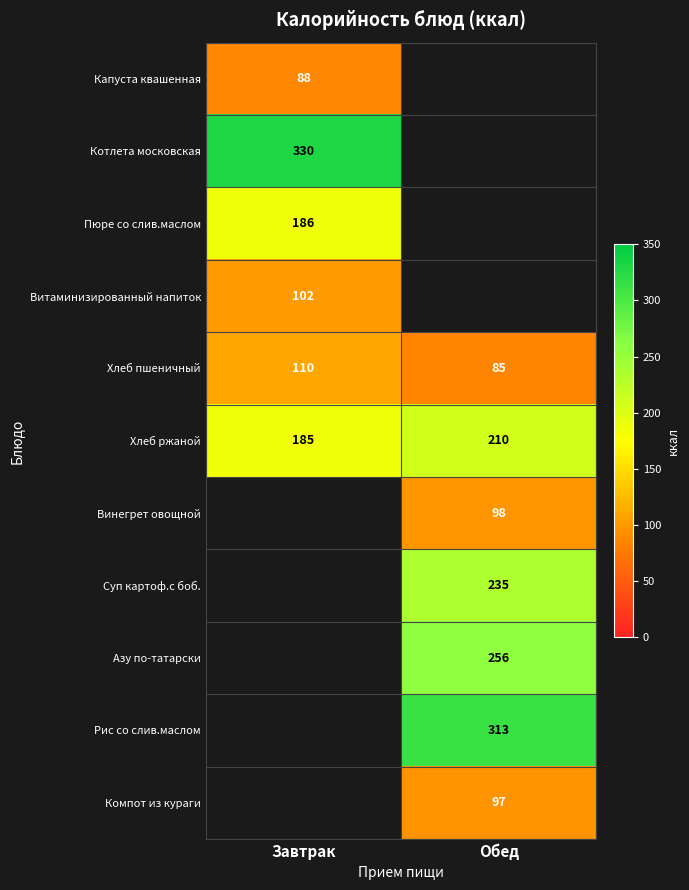

The value of Хлеб пшеничный at Завтрак is 110. True or false?

True